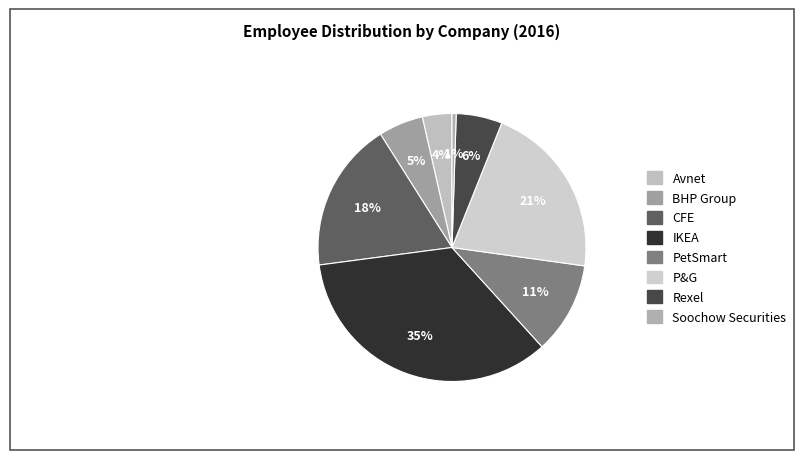

How many segments does this pie chart have?

8